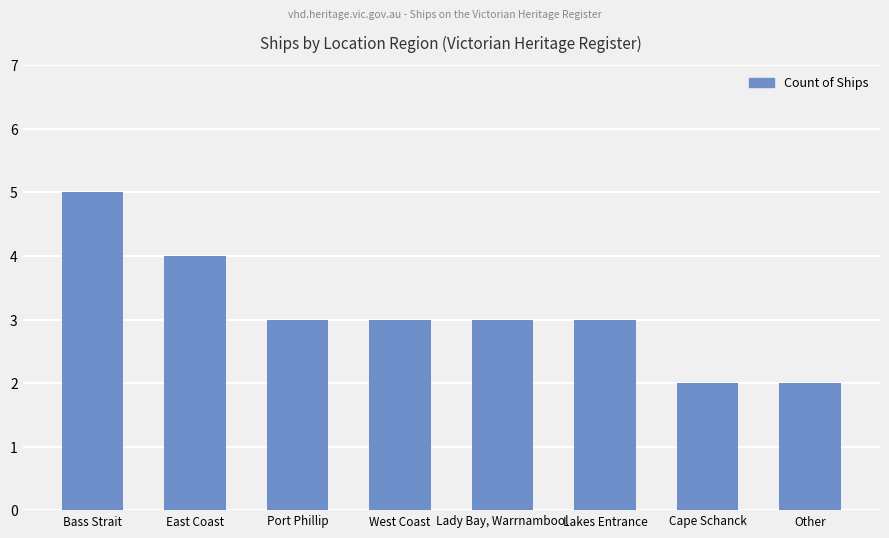

What position from the right is Lady Bay, Warrnambool?

4